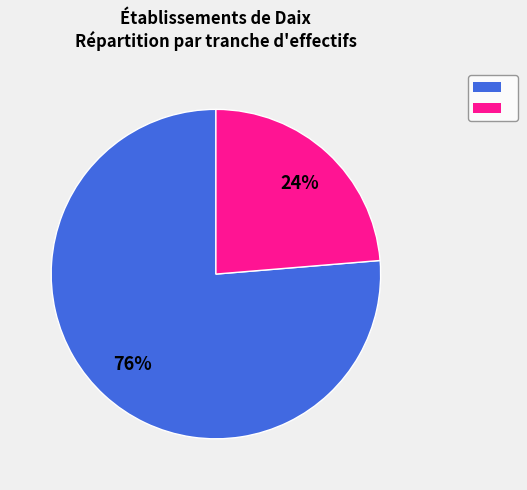

How many segments does this pie chart have?

2